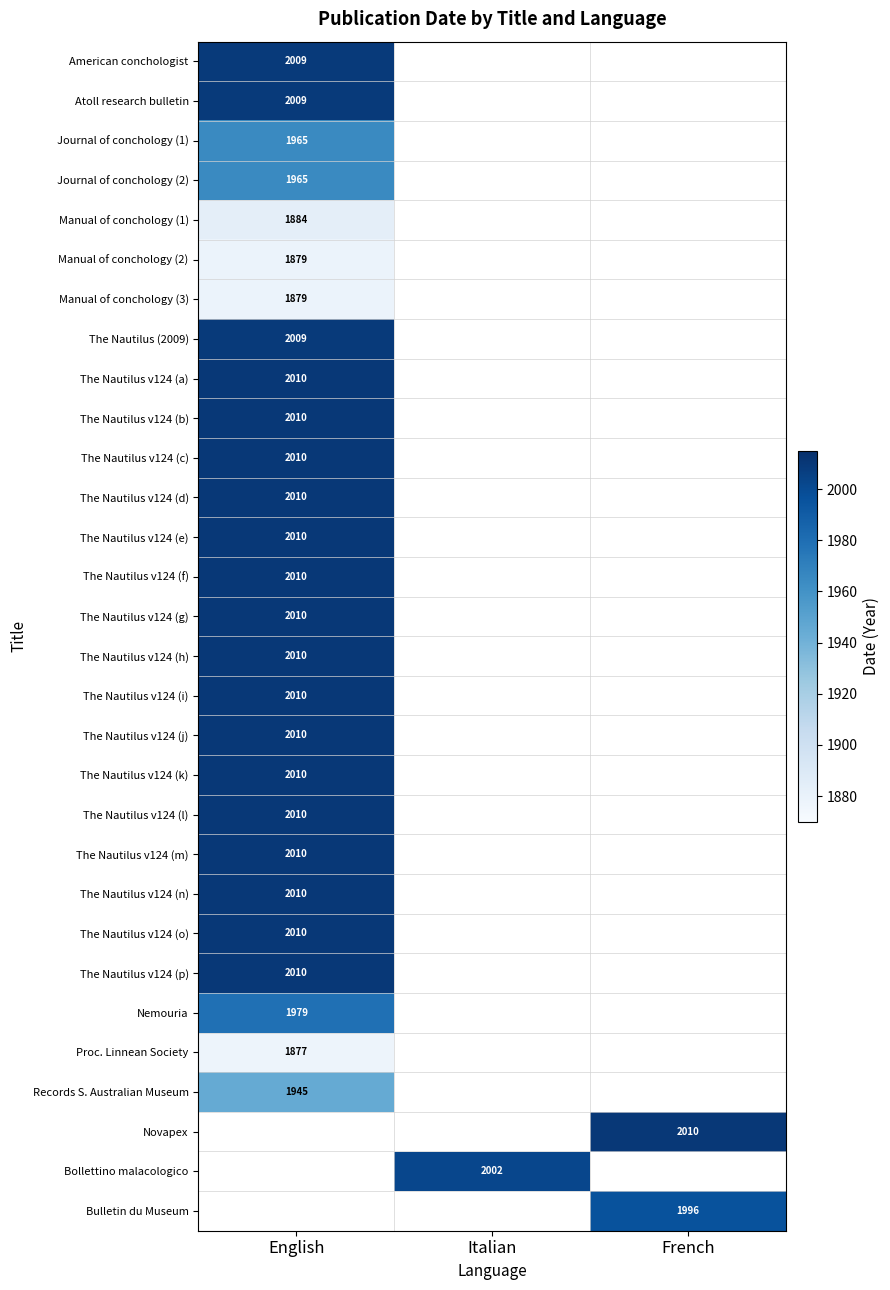

At how many categories does at least one series exceed 1979?

3